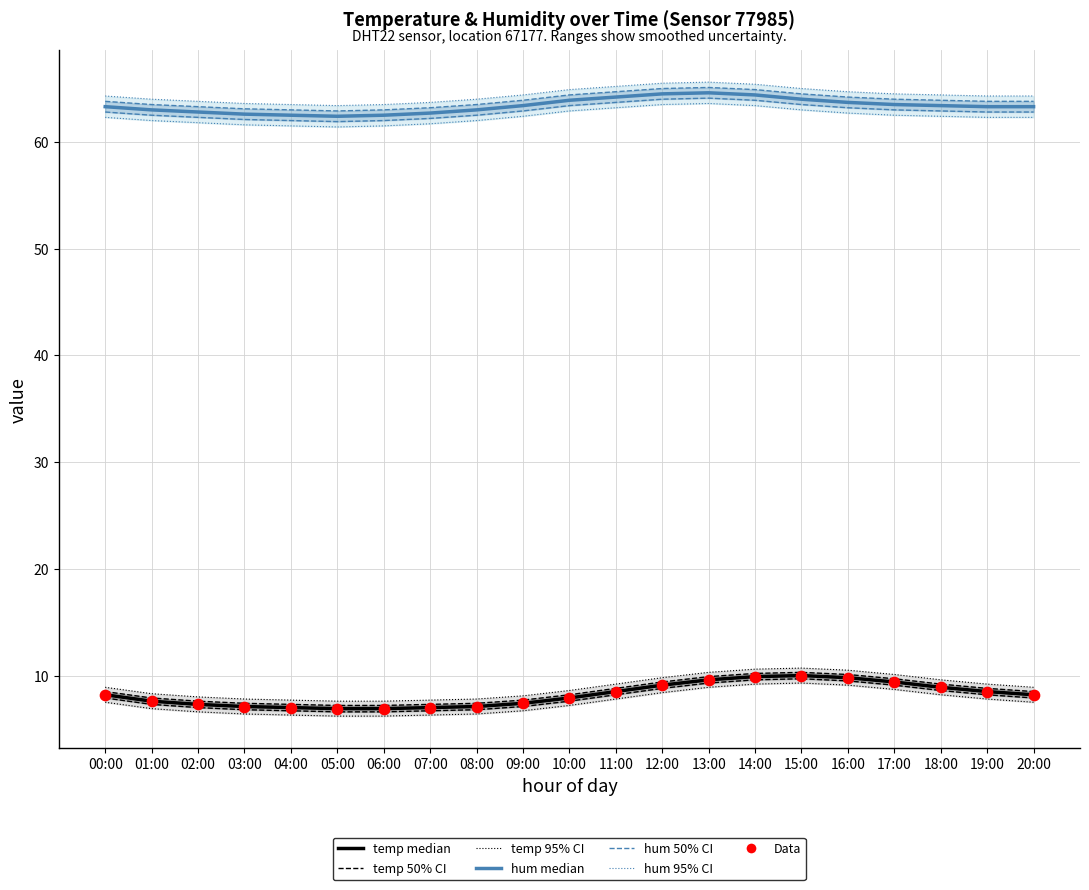

Which series has the widest spread of Y values?

temperature median